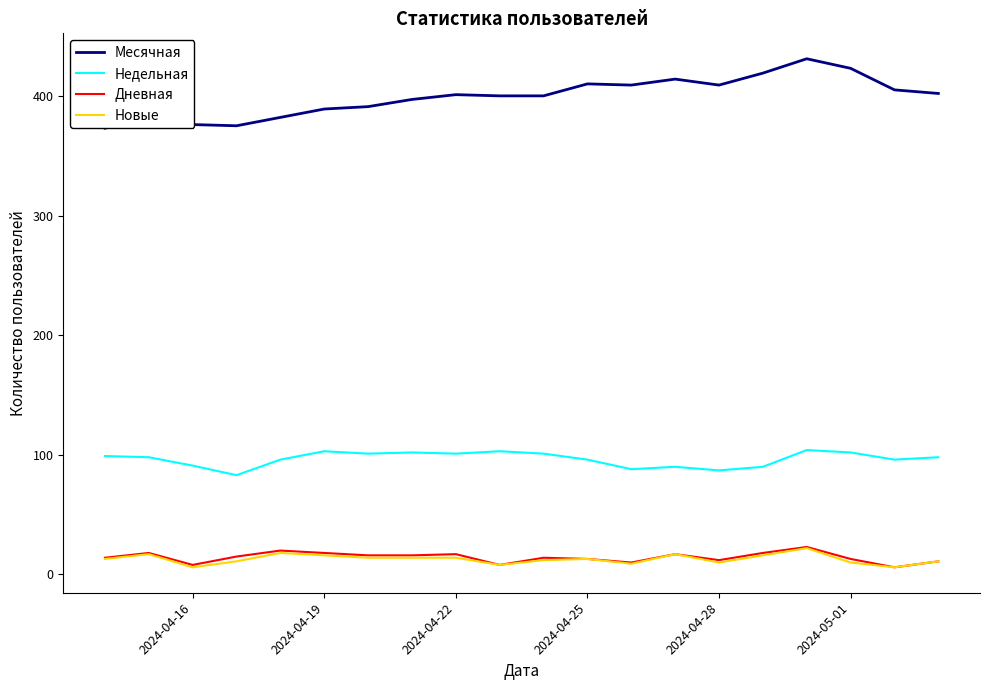

In Дневная, how many points are lower than both neighbors (excluding endpoints)?

5